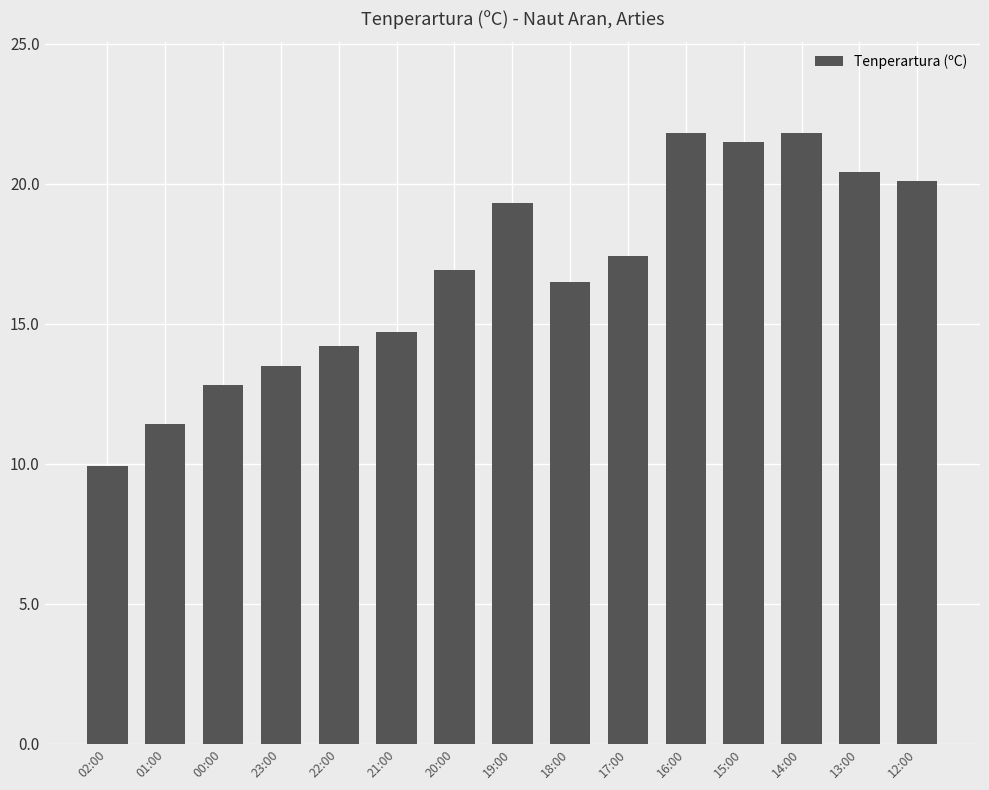

What is the label of the 10th bar from the left?

17:00